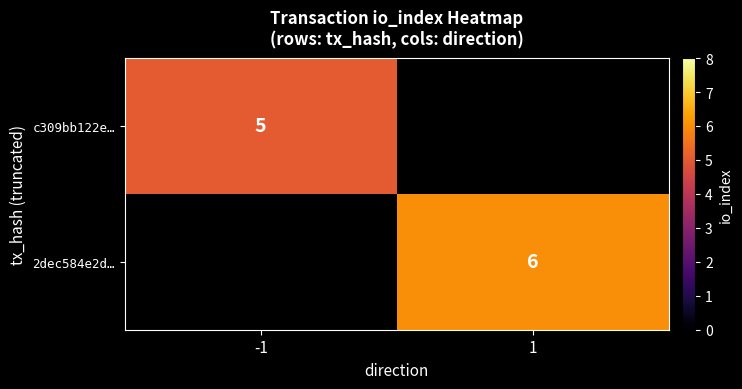

Which category has the highest value across all series?

1